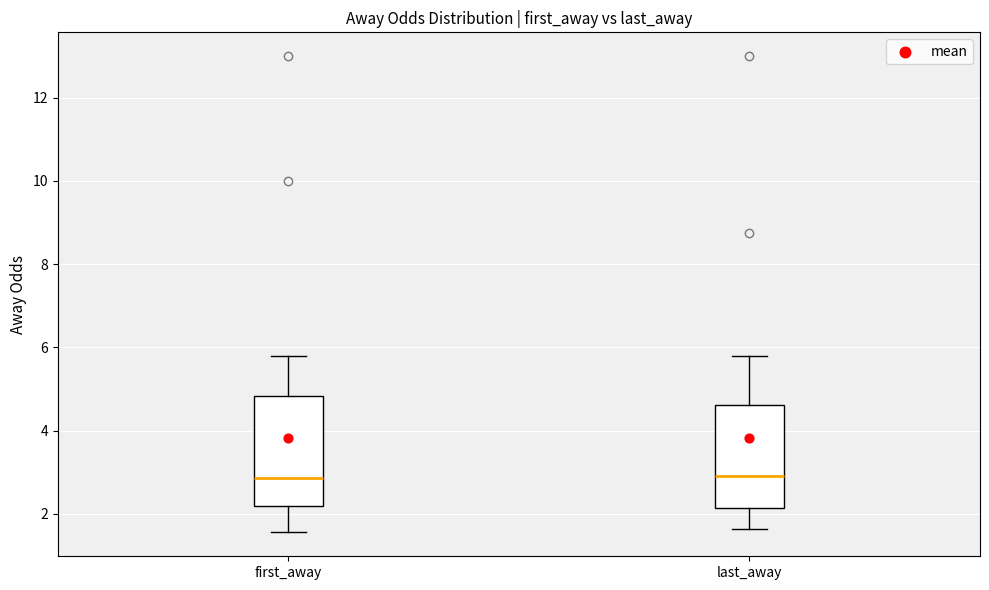

Reading left to right, read every box against the y-axis: the position of its median line, the range the box covers, and the ends of its whiskers. The values are not printed on the chart, so give them approximately, as read against the axis.

first_away: median 2.8, box 2.2 to 4.8, whiskers 1.6 to 5.8
last_away: median 3.0, box 2.2 to 4.6, whiskers 1.6 to 5.8